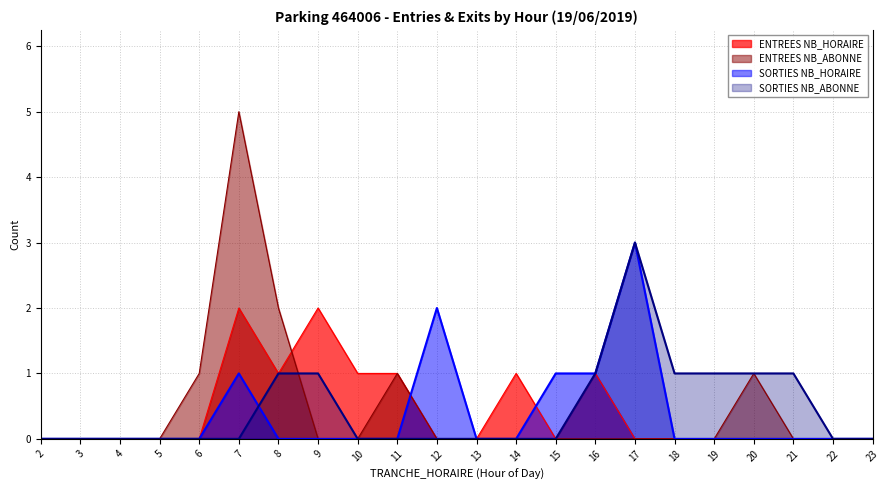

How many series are shown in this chart?

4